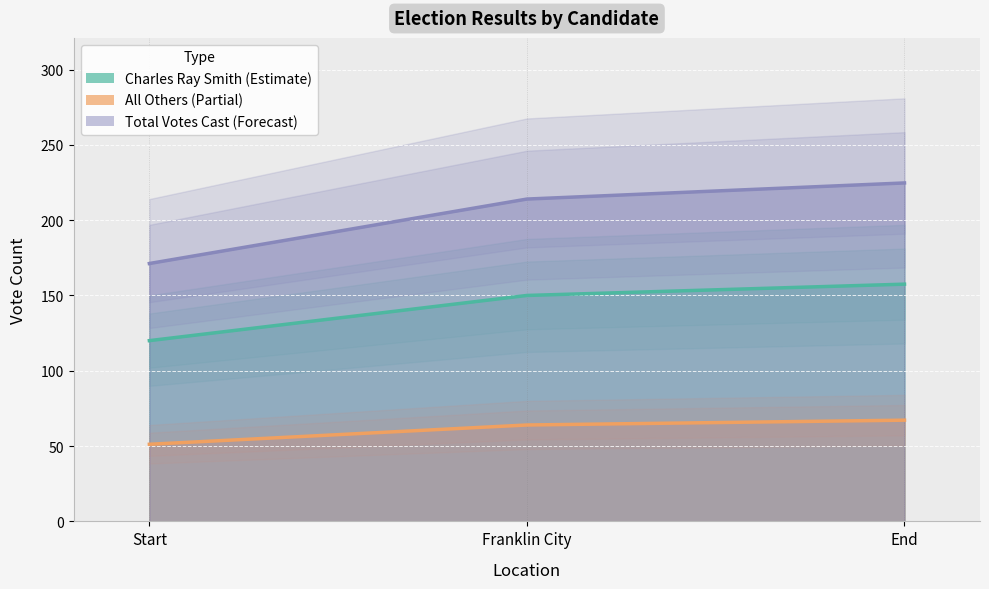

At which category is the sum across all series the highest?

End